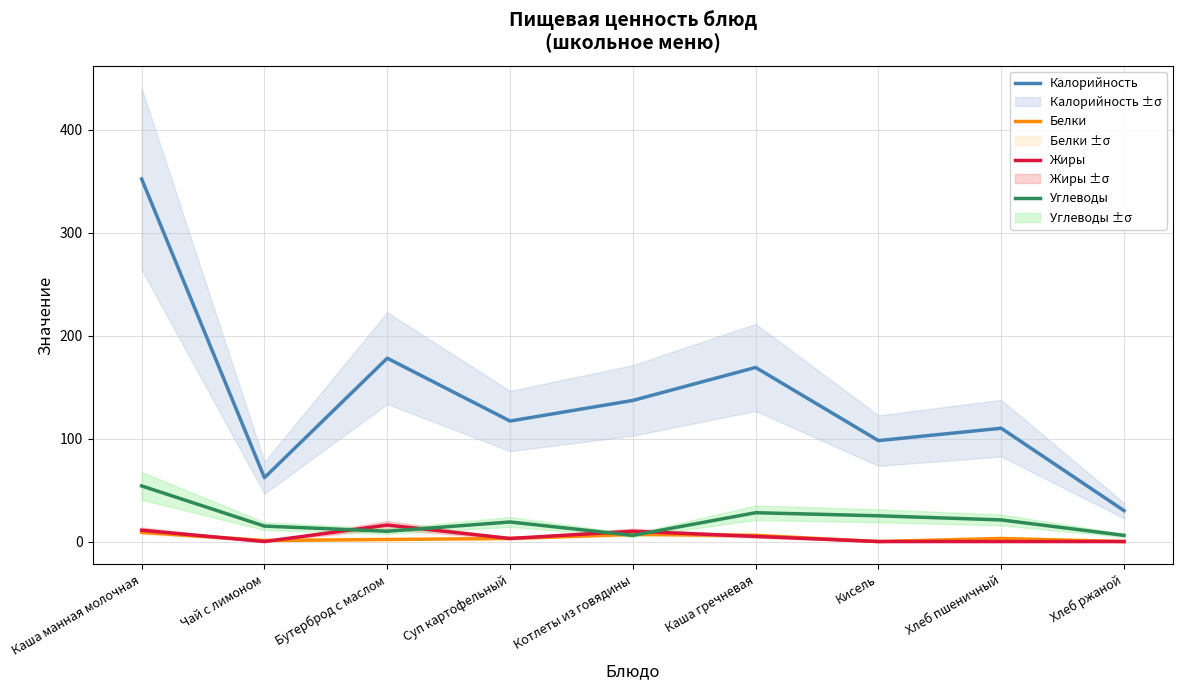

In Углеводы, how many points are higher than both neighbors (excluding endpoints)?

2